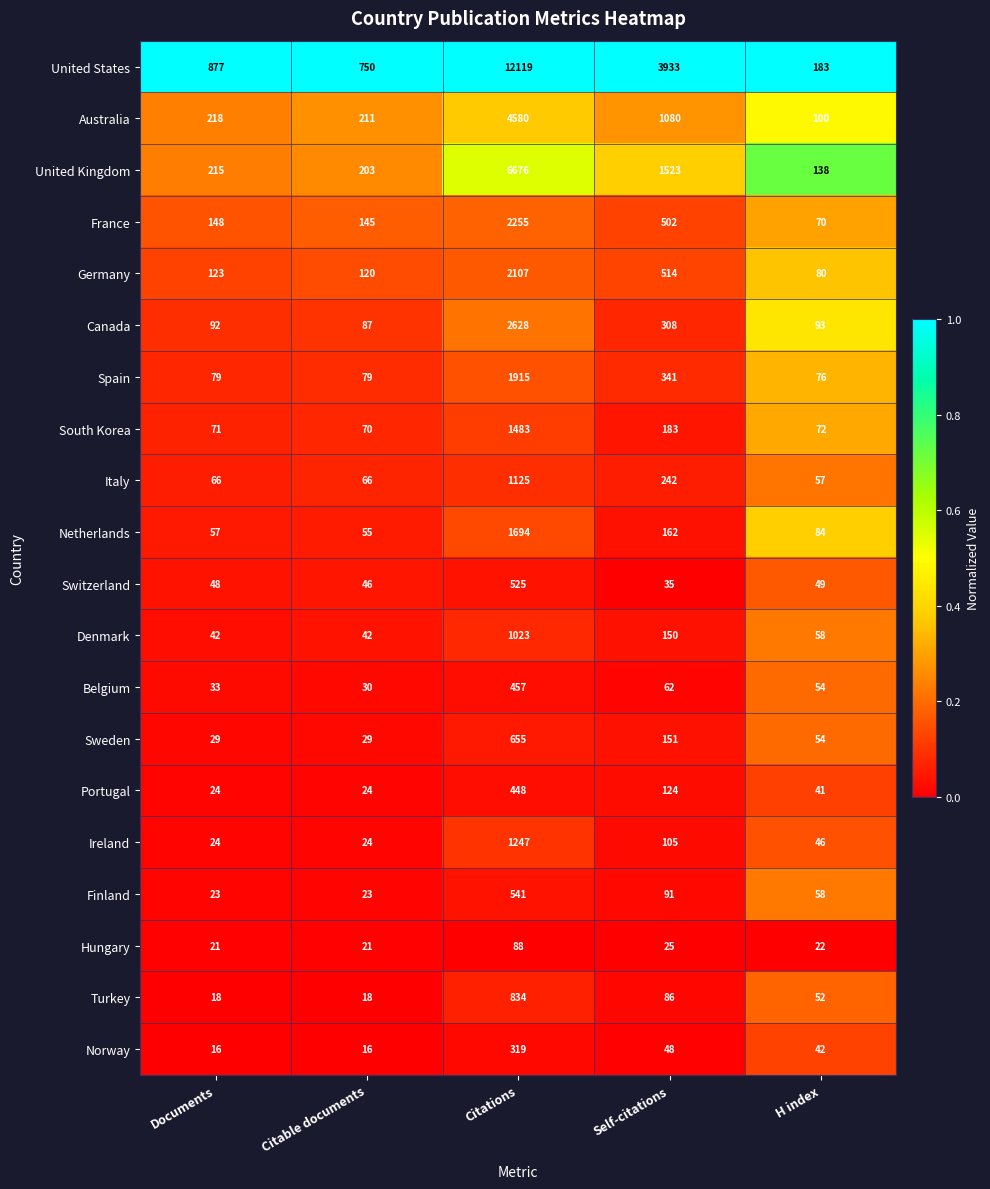

At which category is the sum across all series the highest?

Citations